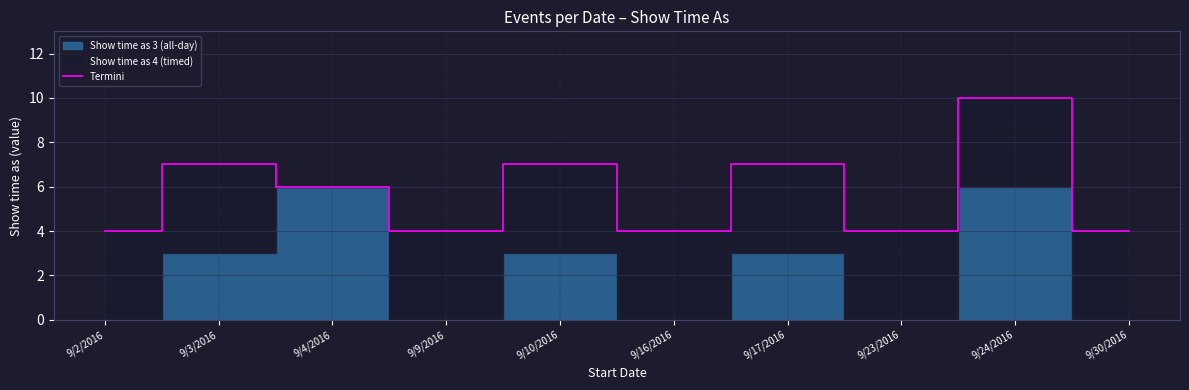

Does the chart have visible grid lines?

Yes